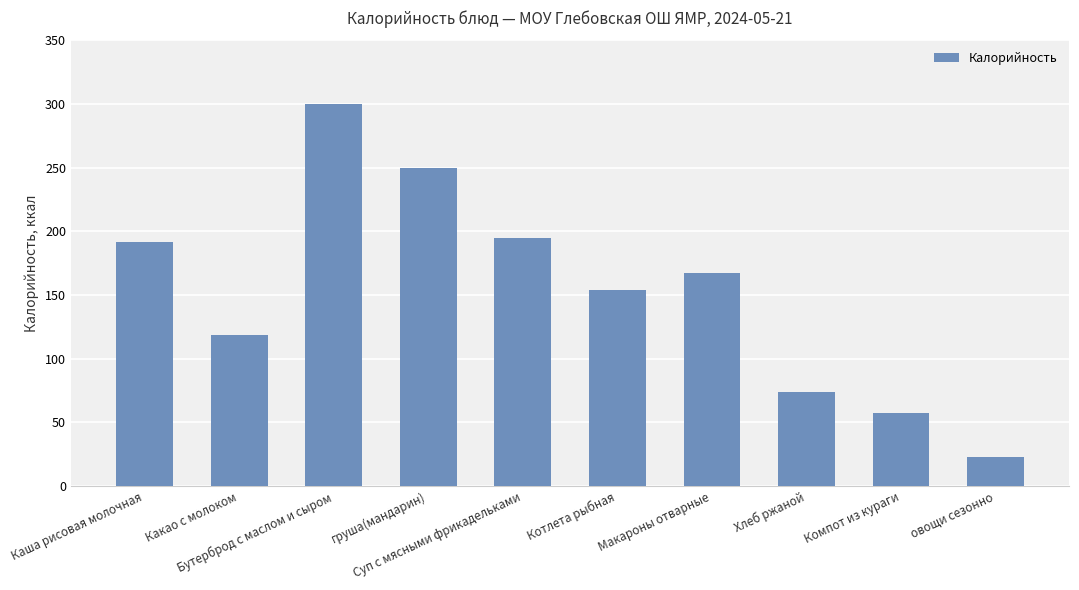

Reading right to left, extract all data points from this chart.

23	57	74	167	154	195	250	300	119	192